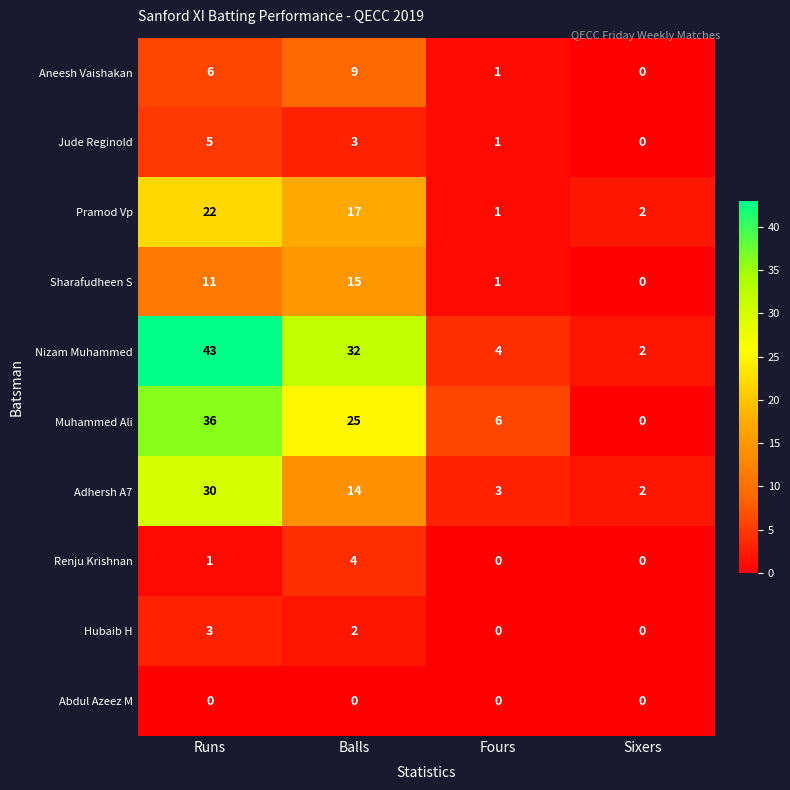

At which label does Adhersh A7 reach its minimum?

Sixers